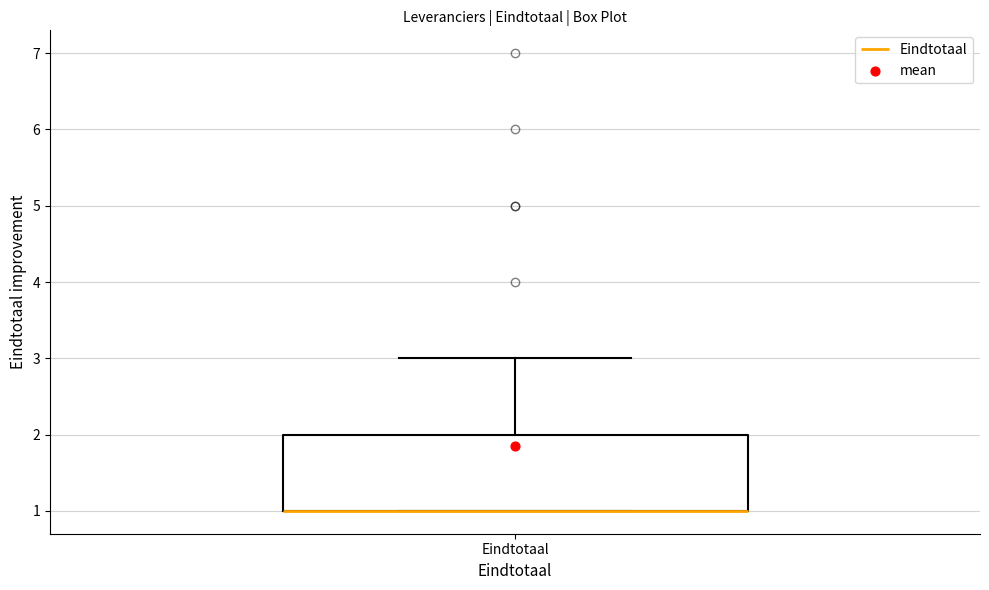

Where is the upper edge of the box for Eindtotaal on the y-axis? The values are not printed on the chart, so give them approximately, as read against the axis.

2